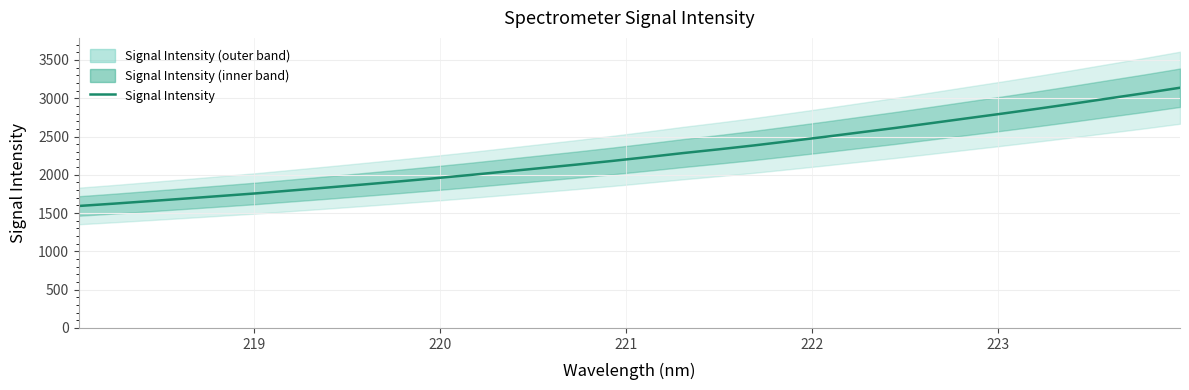

How many lines are shown in the chart?

1